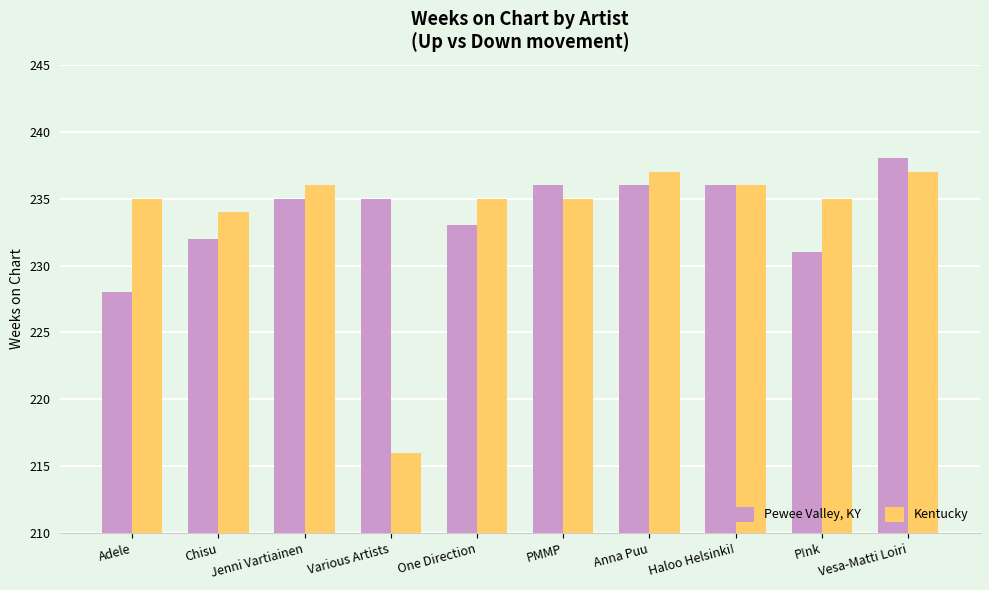

Reading right to left, extract all data points from this chart.

Pewee Valley, KY: Vesa-Matti Loiri=238	P!nk=231	Haloo Helsinki!=236	Anna Puu=236	PMMP=236	One Direction=233	Various Artists=235	Jenni Vartiainen=235	Chisu=232	Adele=228
Kentucky: Vesa-Matti Loiri=237	P!nk=235	Haloo Helsinki!=236	Anna Puu=237	PMMP=235	One Direction=235	Various Artists=216	Jenni Vartiainen=236	Chisu=234	Adele=235